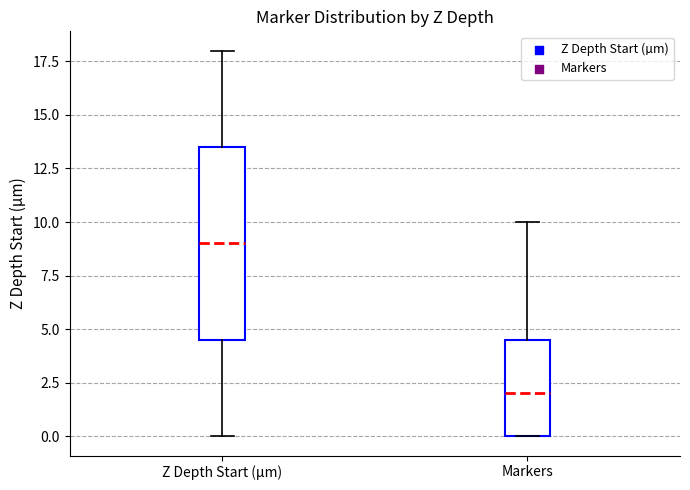

Which box has the lowest median line?

Markers